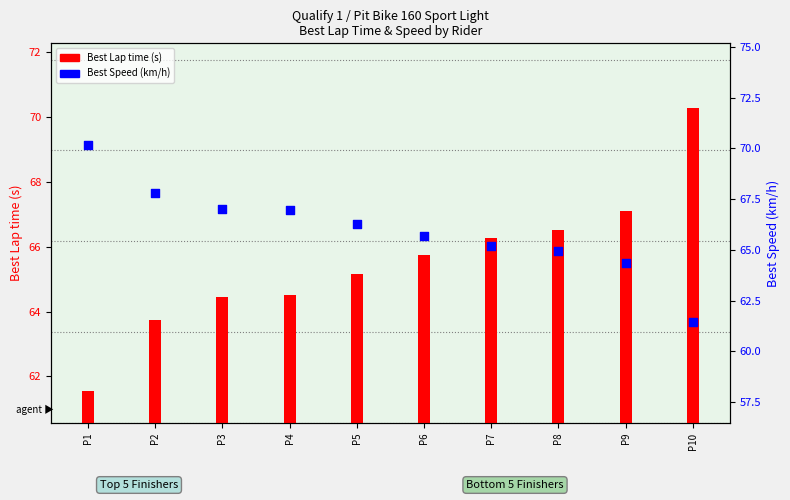

What is the change in value from P3 to P8?

-2.1